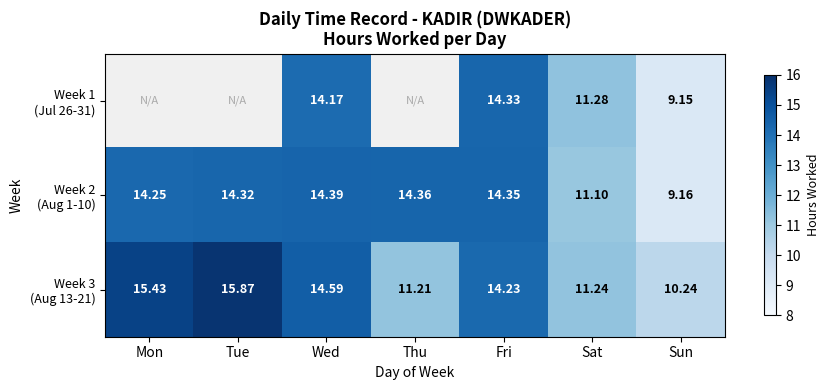

At which label does Week 3 (Aug 13-21) reach its peak?

Tue